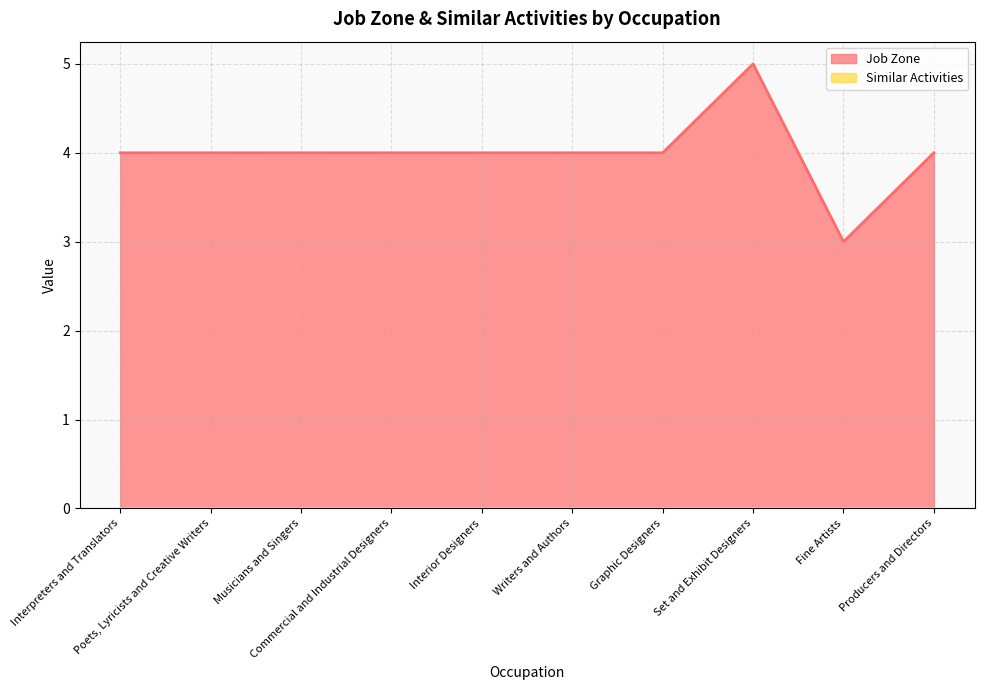

What is the sum of all values?

40